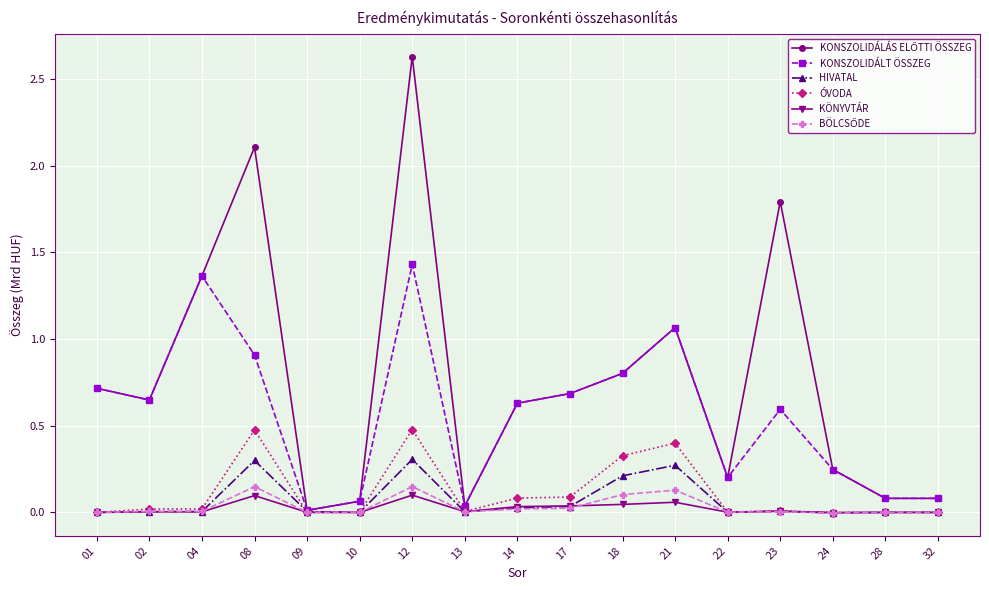

What is the greatest value displayed?

2.6